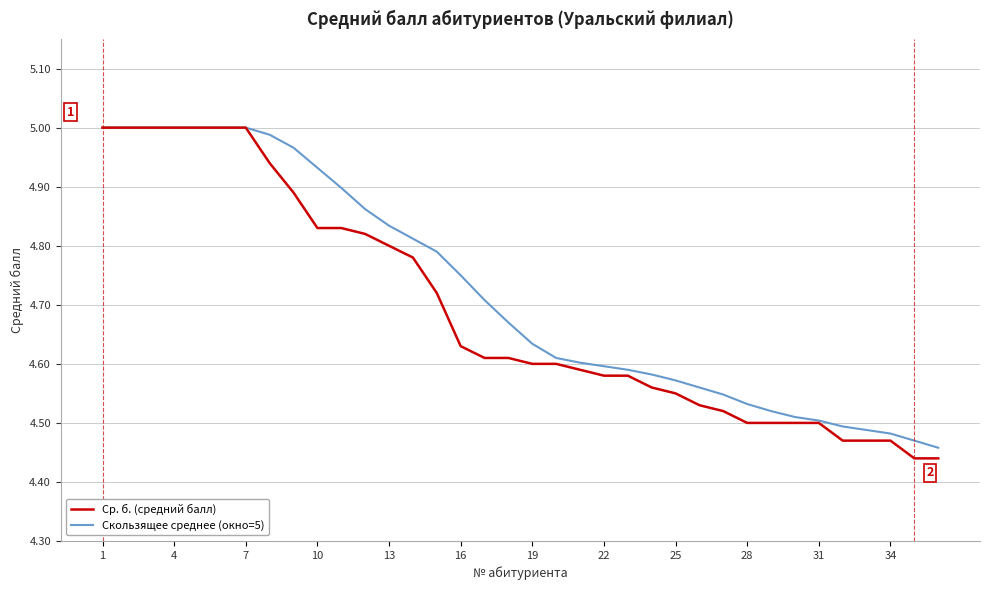

Which series has the largest range (max minus min)?

Ср. б. (средний балл)